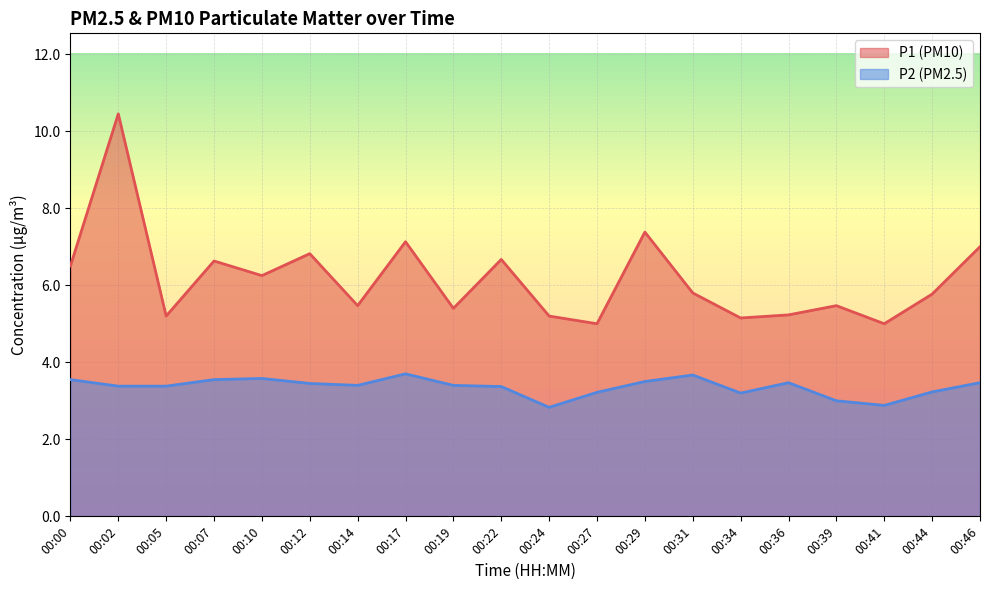

What is the spread (max minus min) of values at 00:27?

1.8